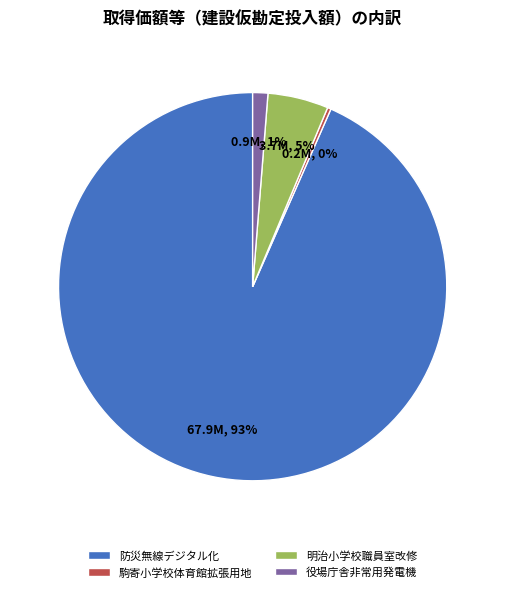

Which slice is the smallest?

駒寄小学校体育館拡張用地